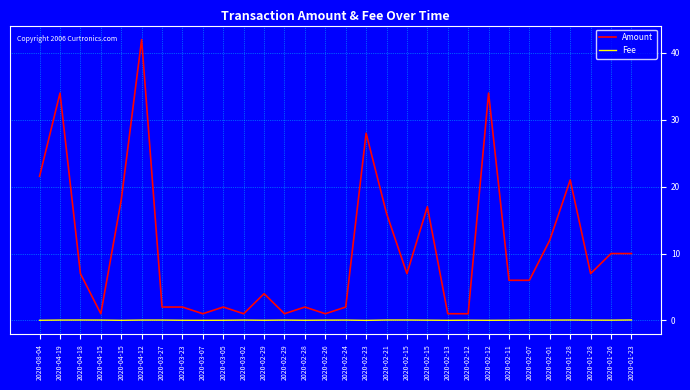

Is this an area chart (filled region under the line)?

No